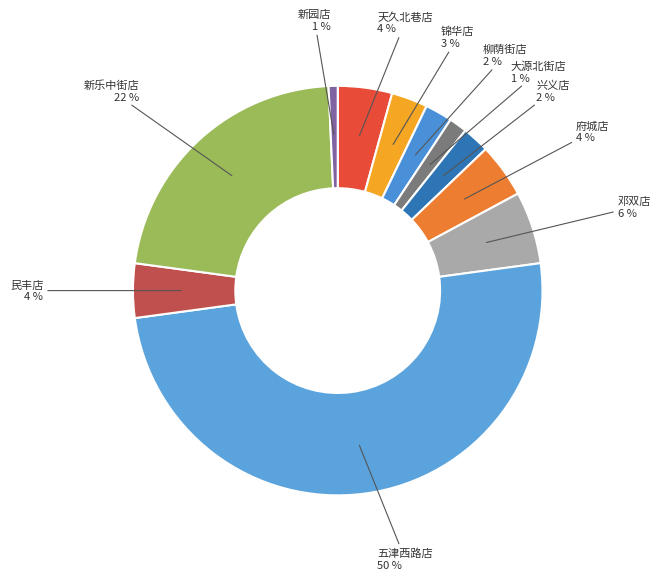

What percentage is the 天久北巷店 slice, to the nearest percent?

4%